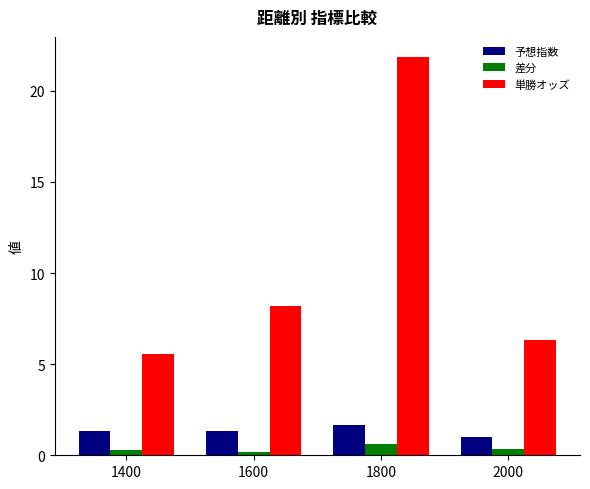

Rank the series by their maximum value, from highest to lowest.

単勝オッズ, 予想指数, 差分